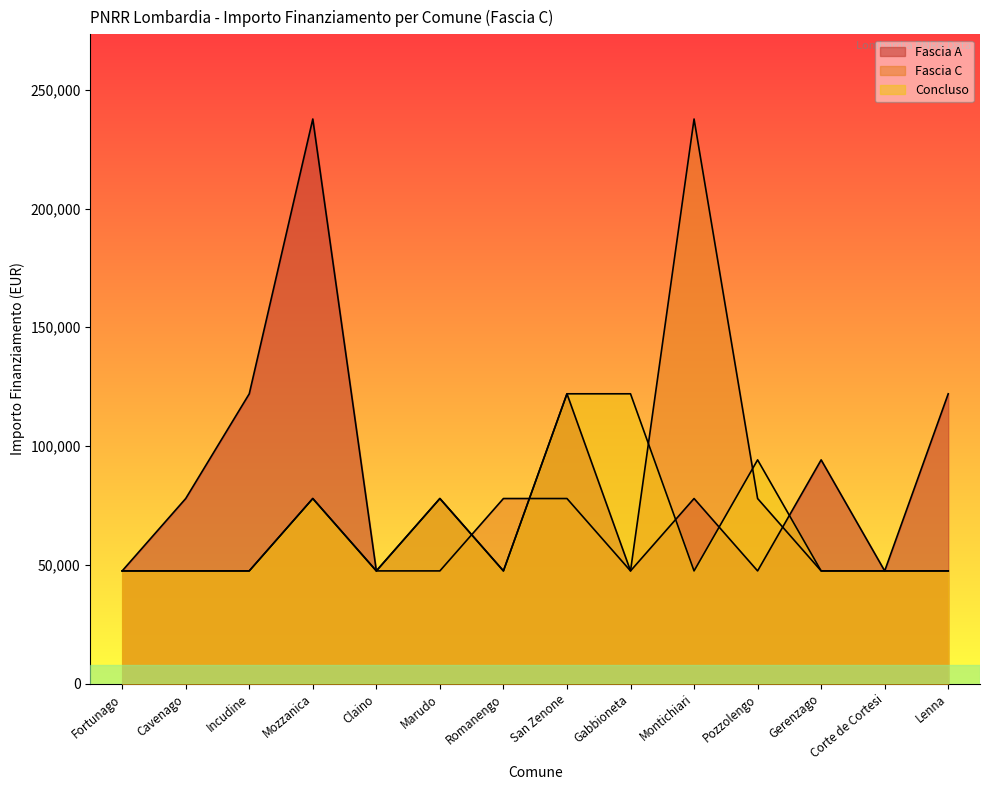

Reading left to right, list all the values displayed in this chart.

Fascia A: 1.2=47427	1.2=77897	1.2=121992	1.2=237681	1.2=47427	1.2=77897	1.2=47427	1.2=121992	1.2=47427	1.2=77897	1.2=47427	1.2=94172	1.2=47427	1.2=121992
Fascia C: 1.2=47427	1.2=47427	1.2=47427	1.2=77897	1.2=47427	1.2=47427	1.2=77897	1.2=77897	1.2=47427	1.2=237681	1.2=77897	1.2=47427	1.2=47427	1.2=47427
Concluso: 1.2=47427	1.2=47427	1.2=47427	1.2=77897	1.2=47427	1.2=77897	1.2=47427	1.2=121992	1.2=121992	1.2=47427	1.2=94172	1.2=47427	1.2=47427	1.2=47427